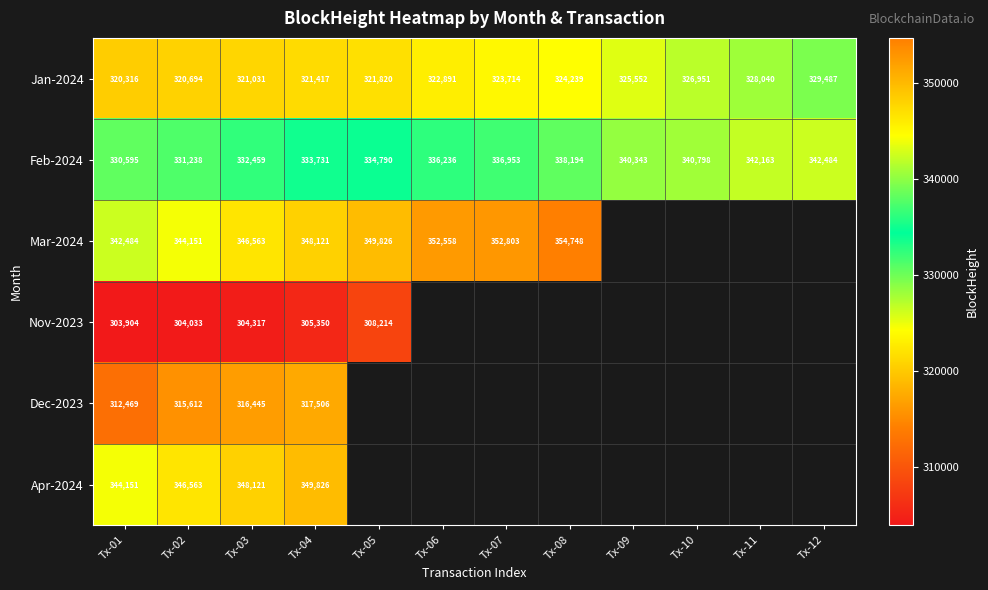

What is the difference between the highest and lowest values at Tx-03?

43804